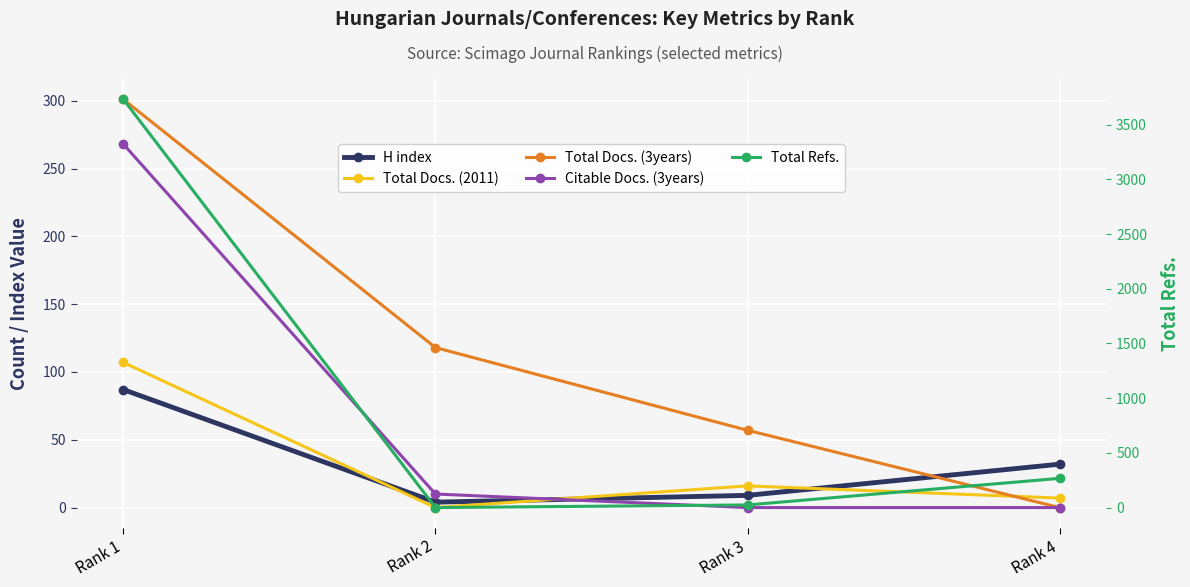

At which label does Total Docs. (2011) reach its peak?

Rank 1